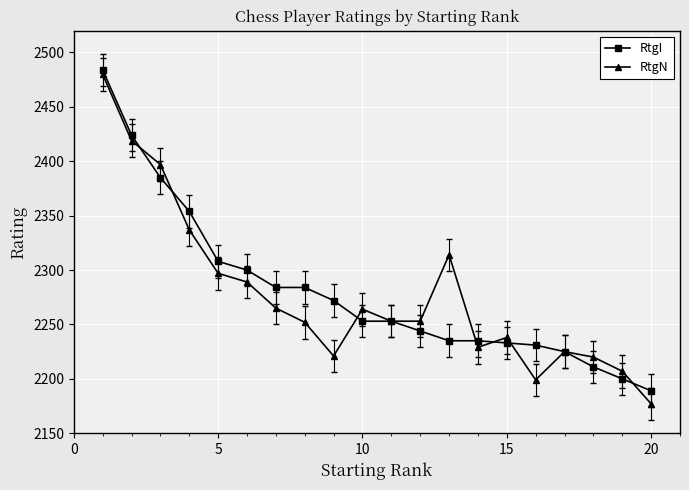

How many interior local peaks does the RtgN series have?

4